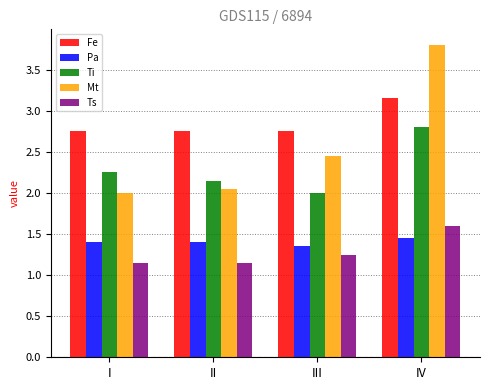

Which category has the lowest value in the Ti series?

III